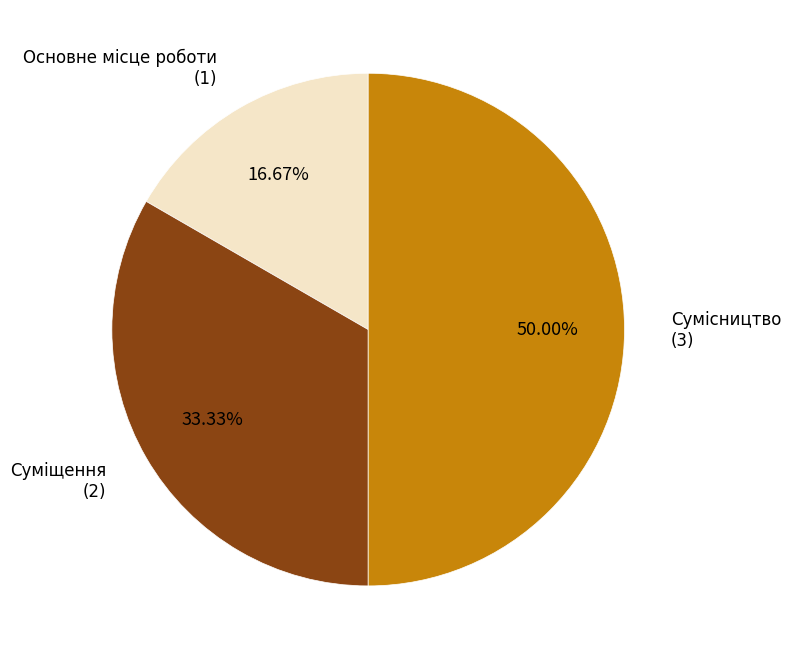

How many slices are in this pie chart?

3